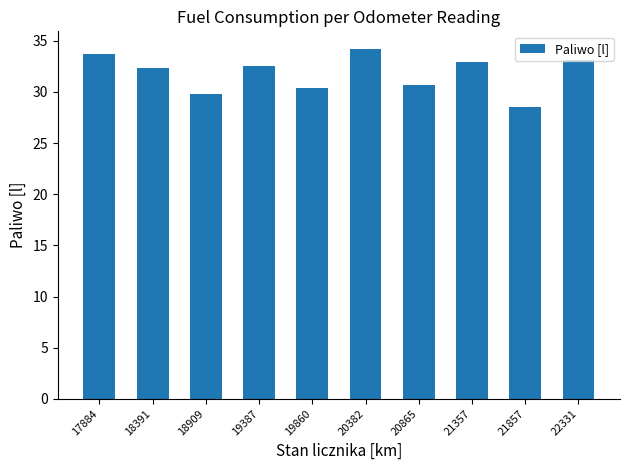

What is the greatest value displayed?

34.2